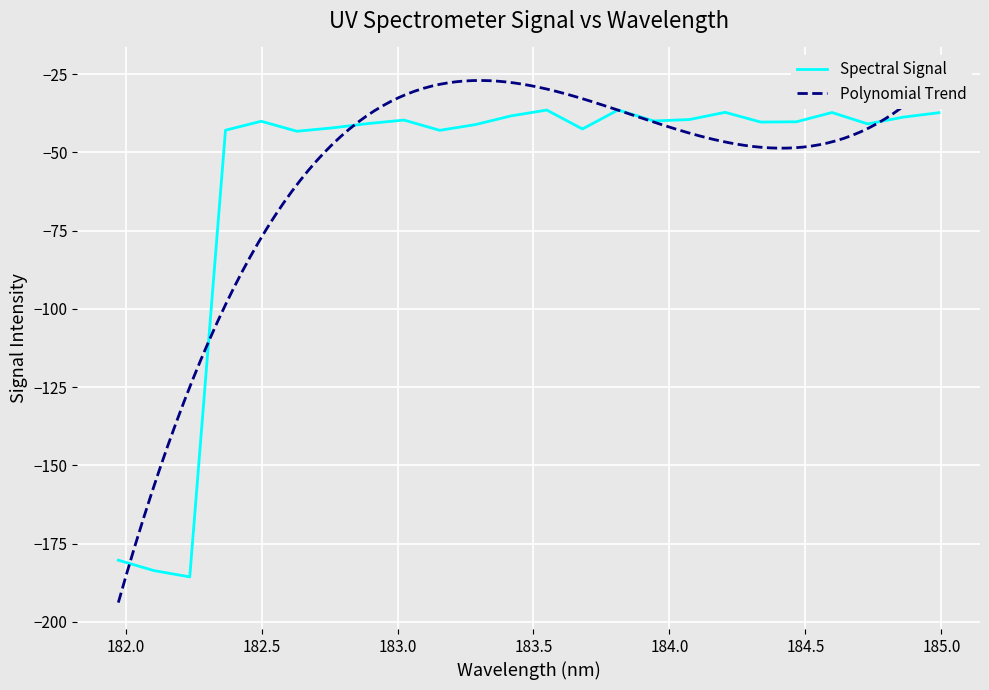

Between 183.2863821962 and 182.3673257152, which is larger?

183.2863821962